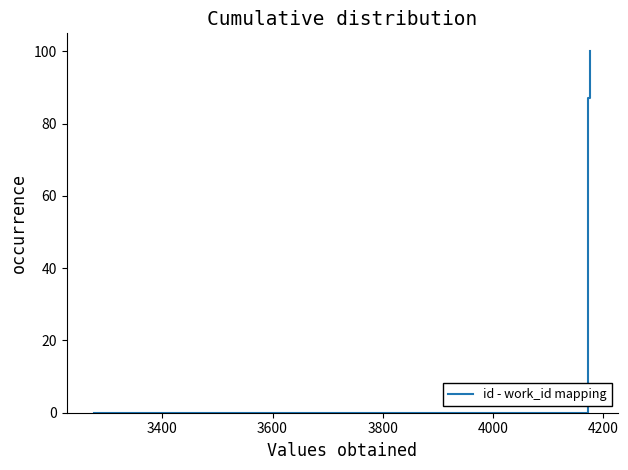

How many lines are shown in the chart?

1